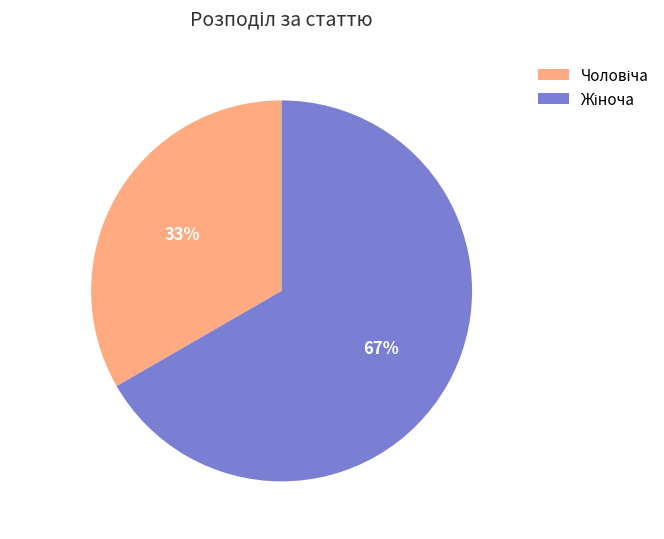

Is there a majority slice in this chart?

Yes